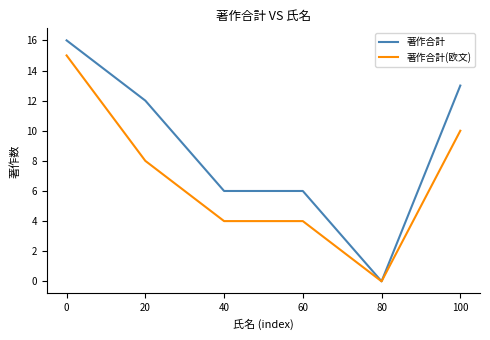

The value of 著作合計(欧文) at 80 is 6. True or false?

False